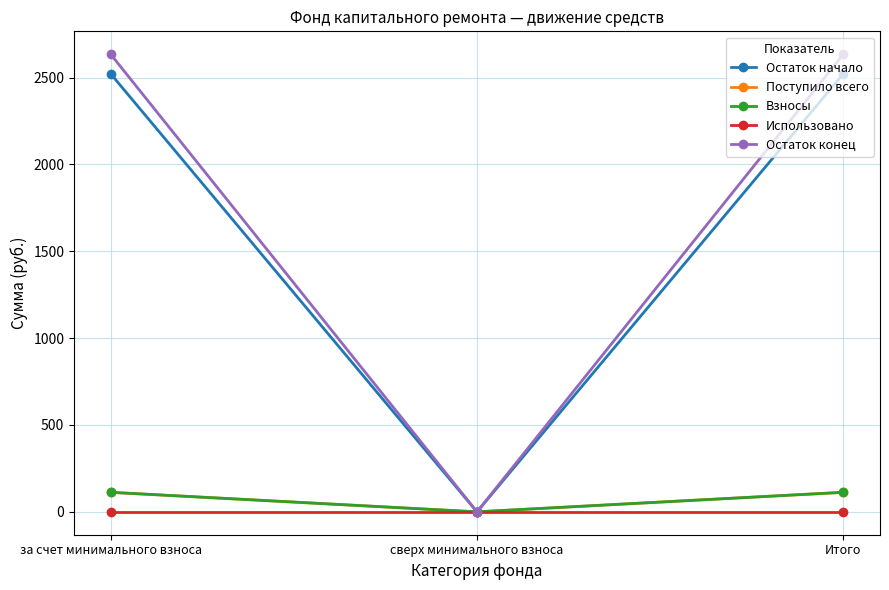

Between за счет минимального взноса and Итого, which series saw the biggest shift?

Остаток начало